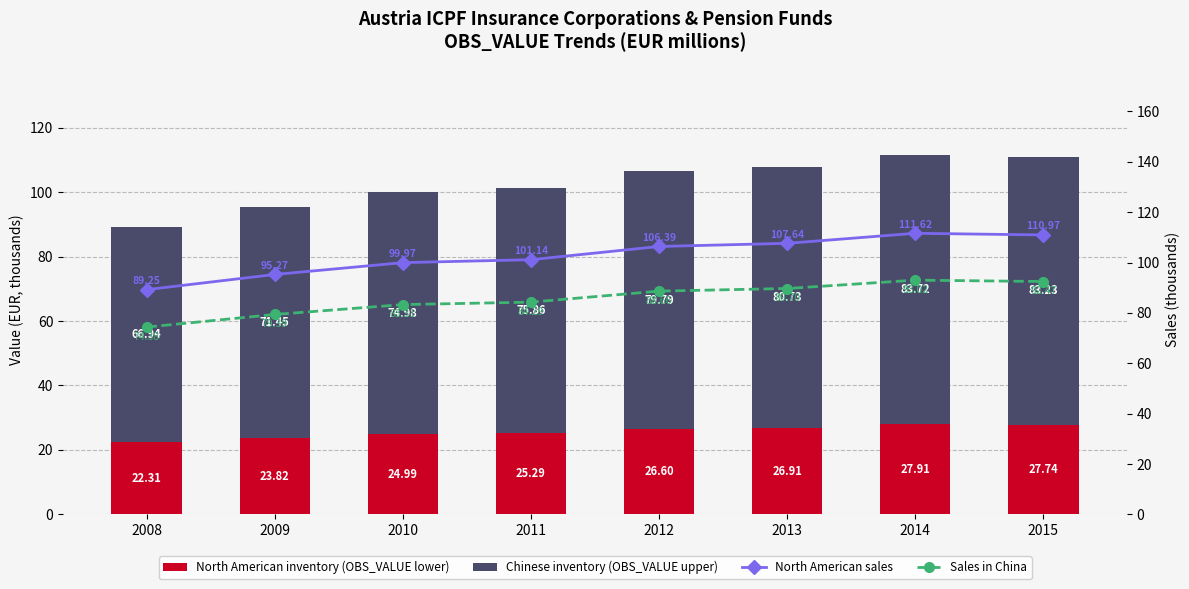

What is the greatest value displayed?

83715.8